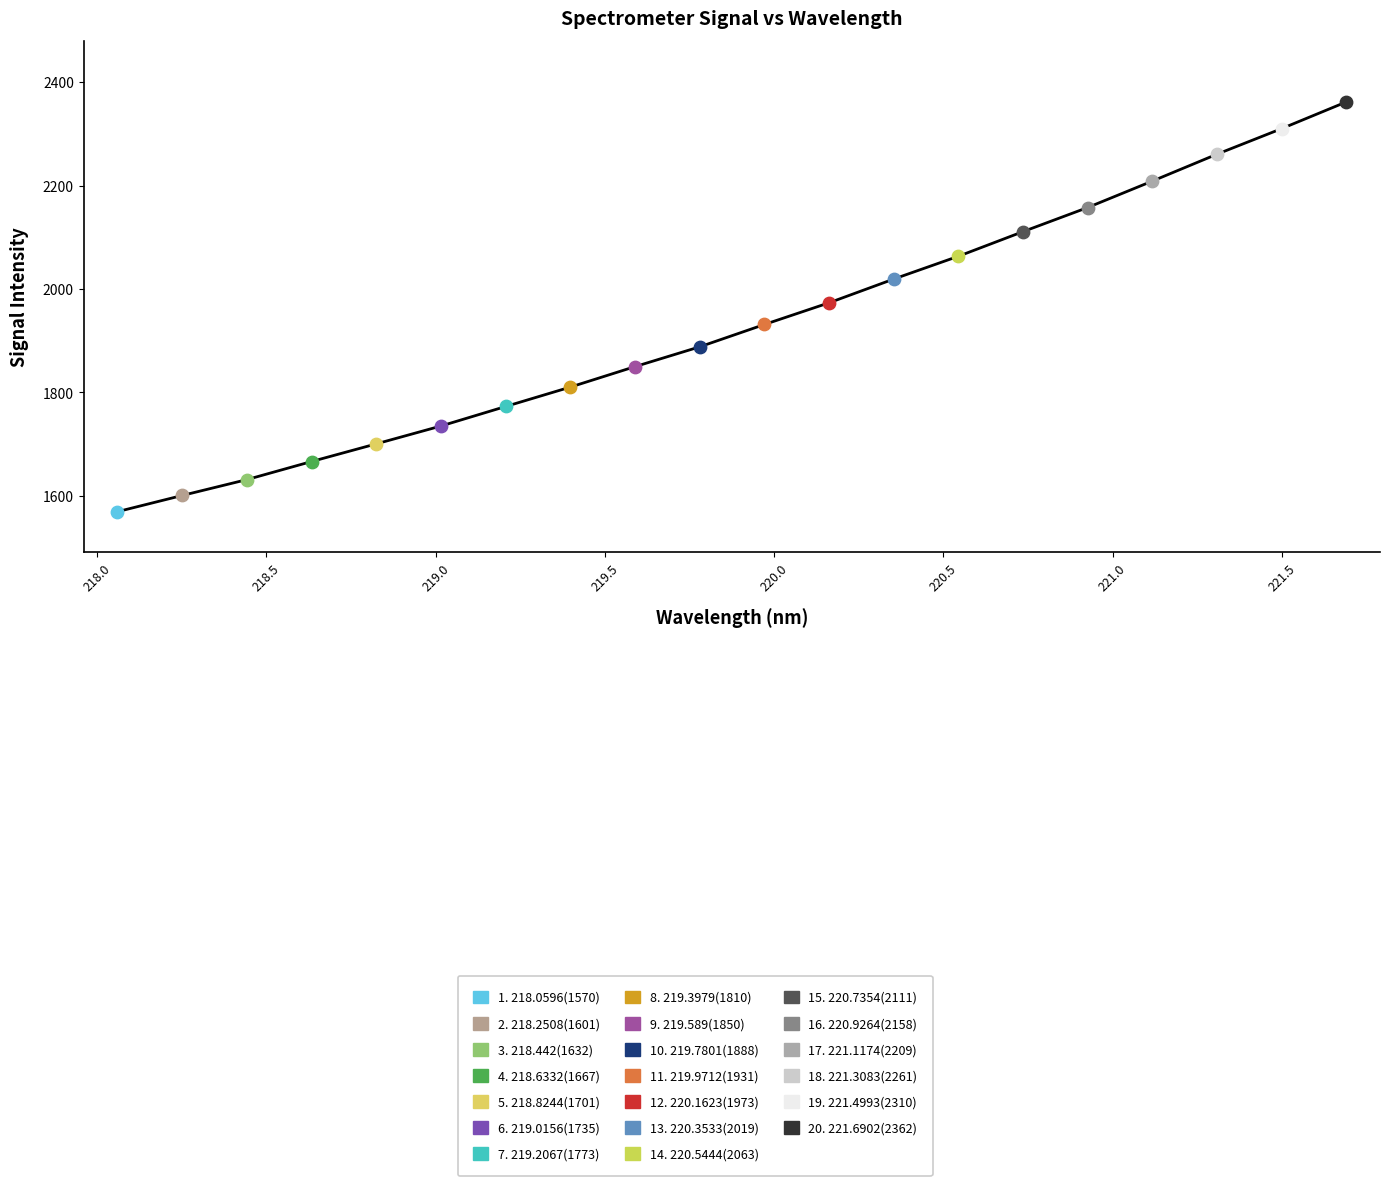

What is the difference between the maximum and minimum values?

792.2